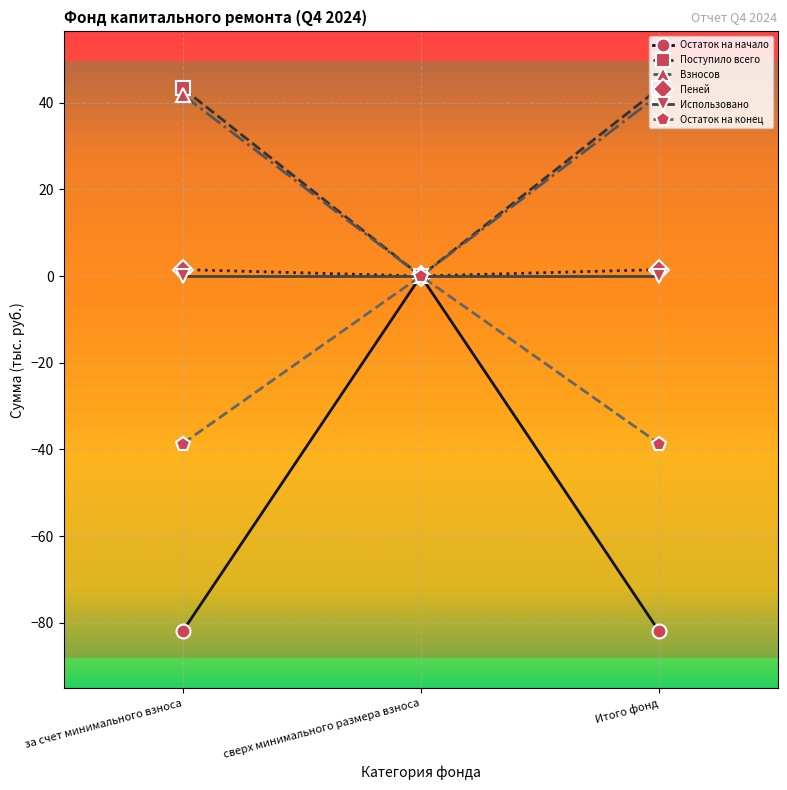

What value does the Остаток на начало series have at за счет минимального взноса?

-82.0